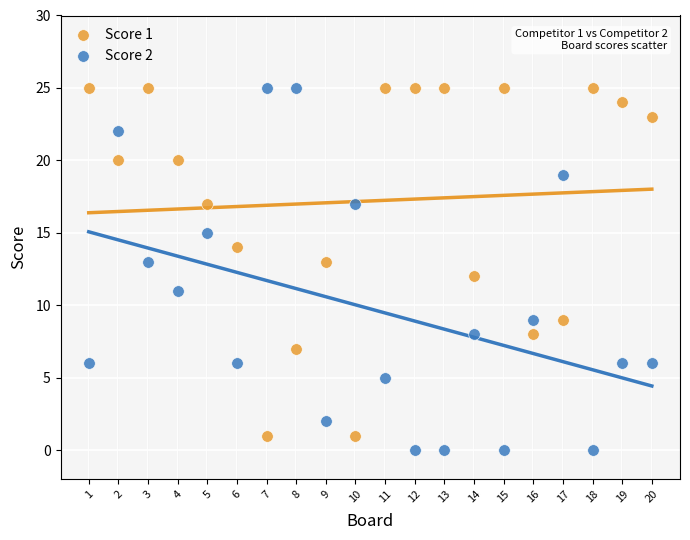

What are all the series names shown in the legend?

Score 1, Score 2